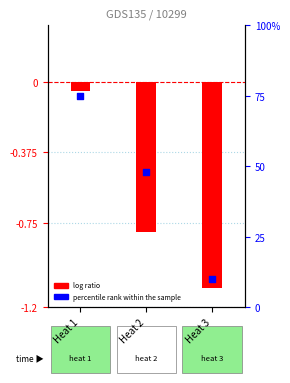

At which category is the sum across all series the highest?

Heat 1